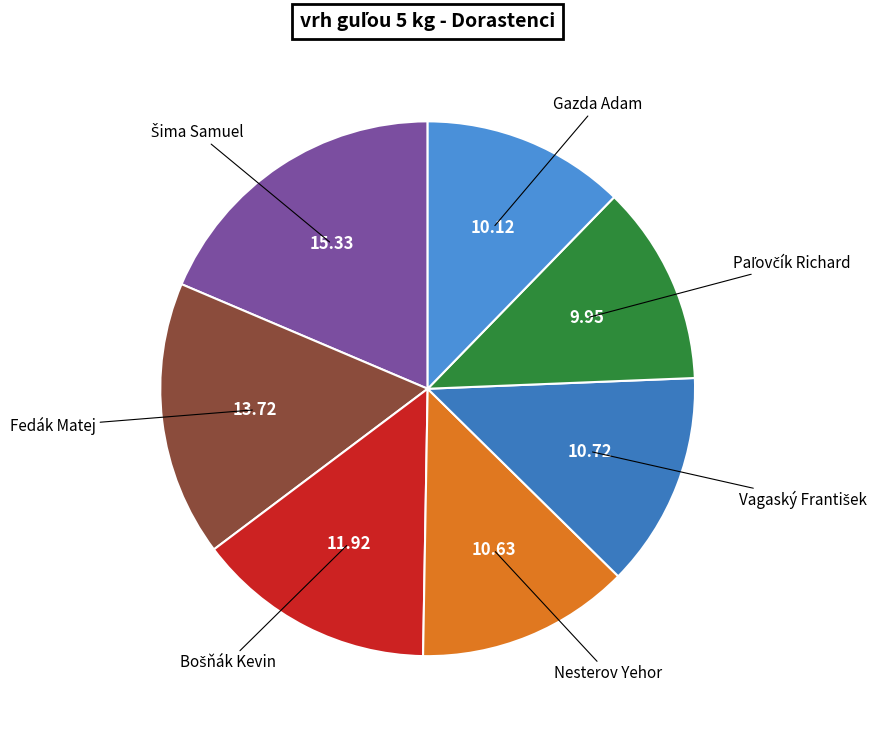

How many slices are in this pie chart?

7